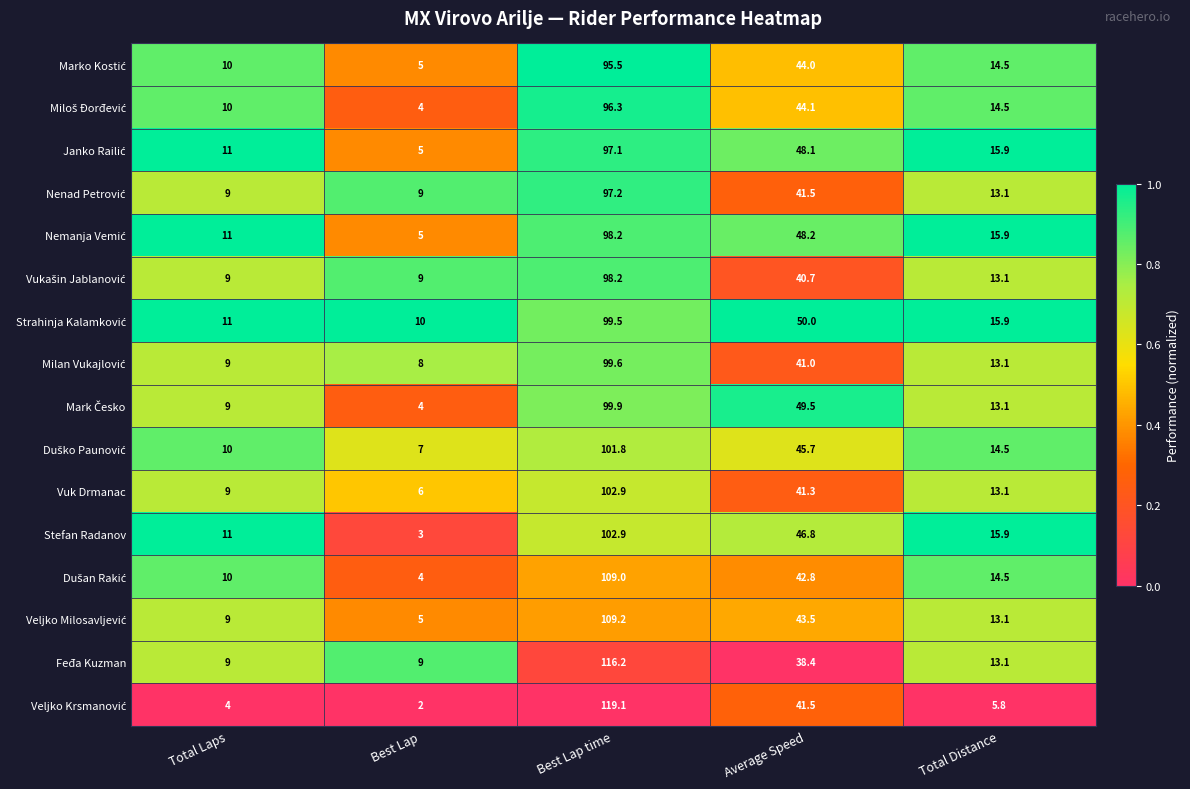

Read the Feđa Kuzman value at Best Lap.

9.0